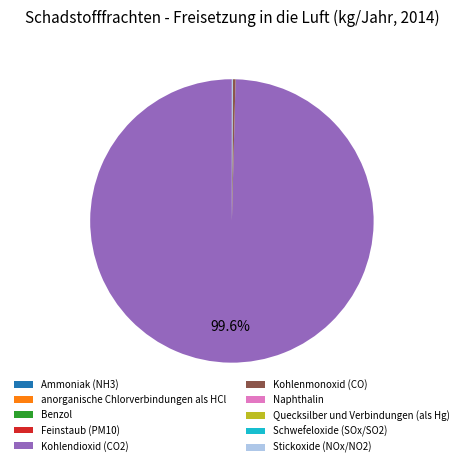

To the nearest percent, what is the average slice percentage?

10%